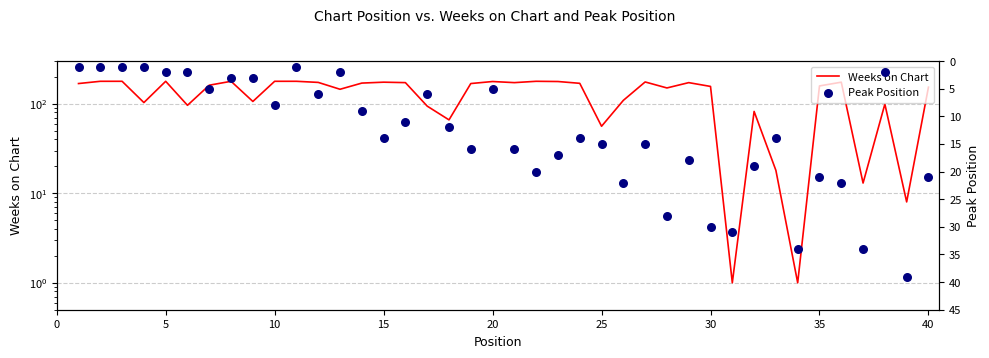

At how many categories does at least one series exceed 29?

39